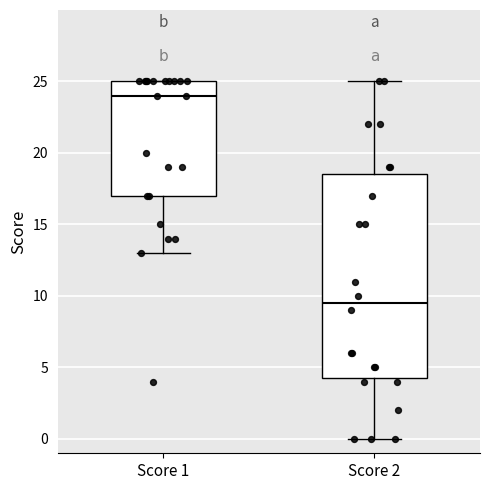

Reading left to right, transcribe this box plot: for each box, give where its median line is, the range the box spans, and where its two whiskers end, as read against the y-axis. The values are not printed on the chart, so give them approximately, as read against the axis.

Score 1: median 24.0, box 17.0 to 25.0, whiskers 13.0 to 25.0
Score 2: median 9.5, box 4.5 to 18.5, whiskers 0.0 to 25.0